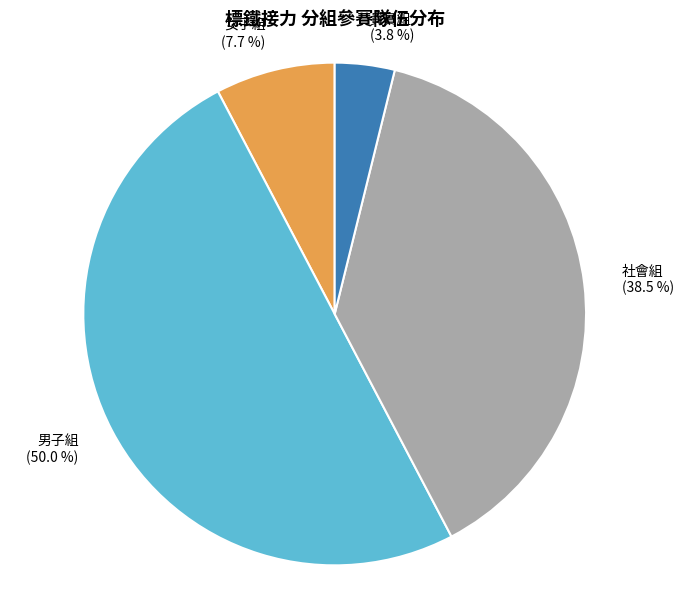

Combined, what portion of the pie is 男子組 and 貴賓組?

53.8%